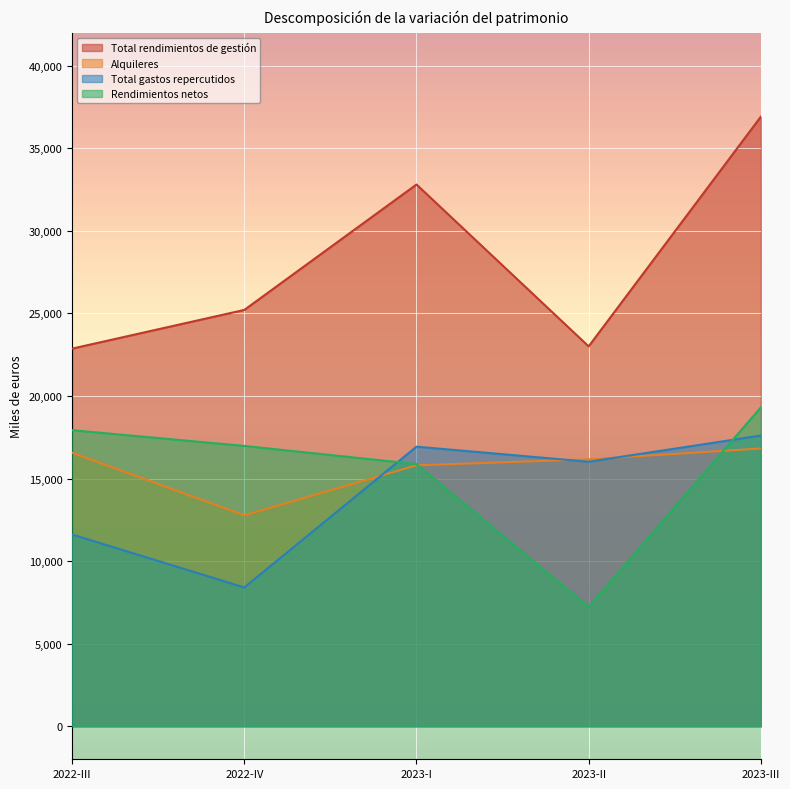

True or false: Total gastos repercutidos and Total rendimientos de gestión cross at least once.

False